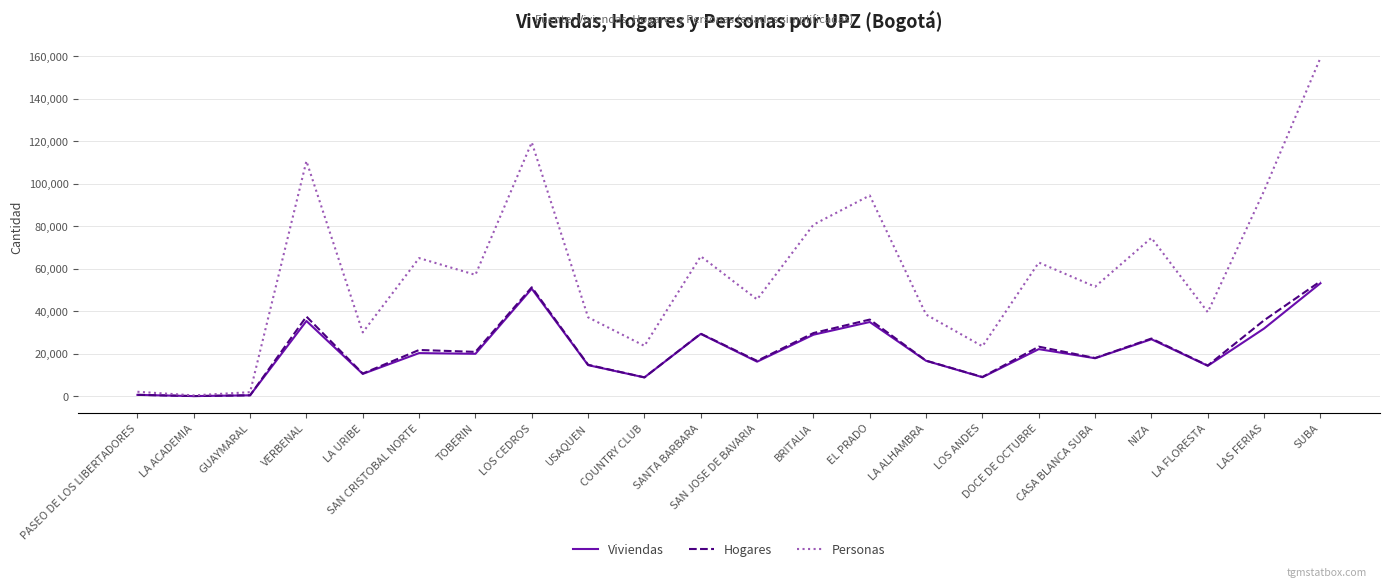

True or false: Hogares has a value of 10759 at LA URIBE.

True